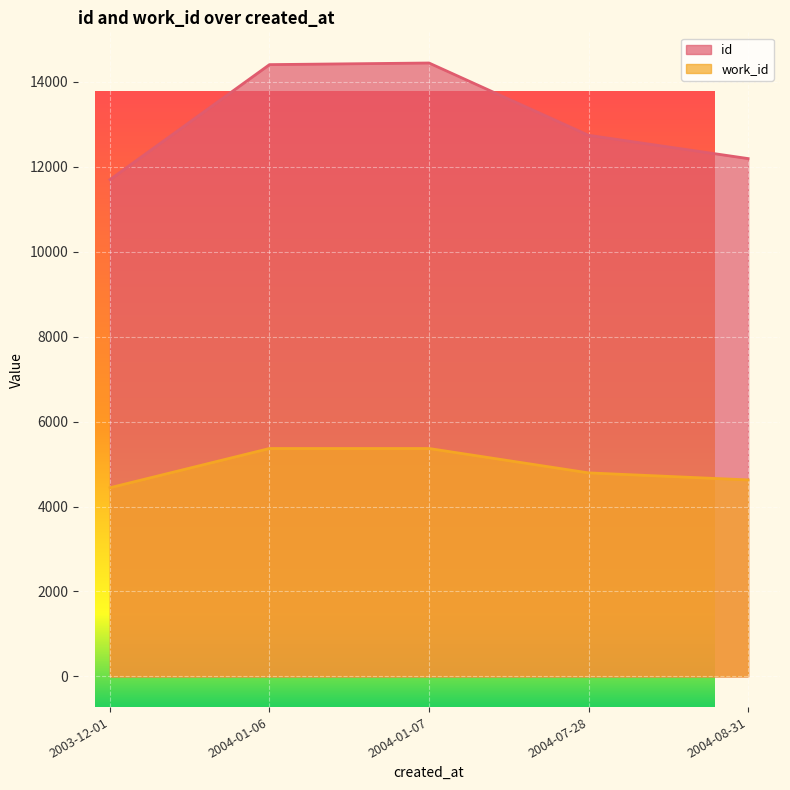

What are all the series names shown in the legend?

id, work_id